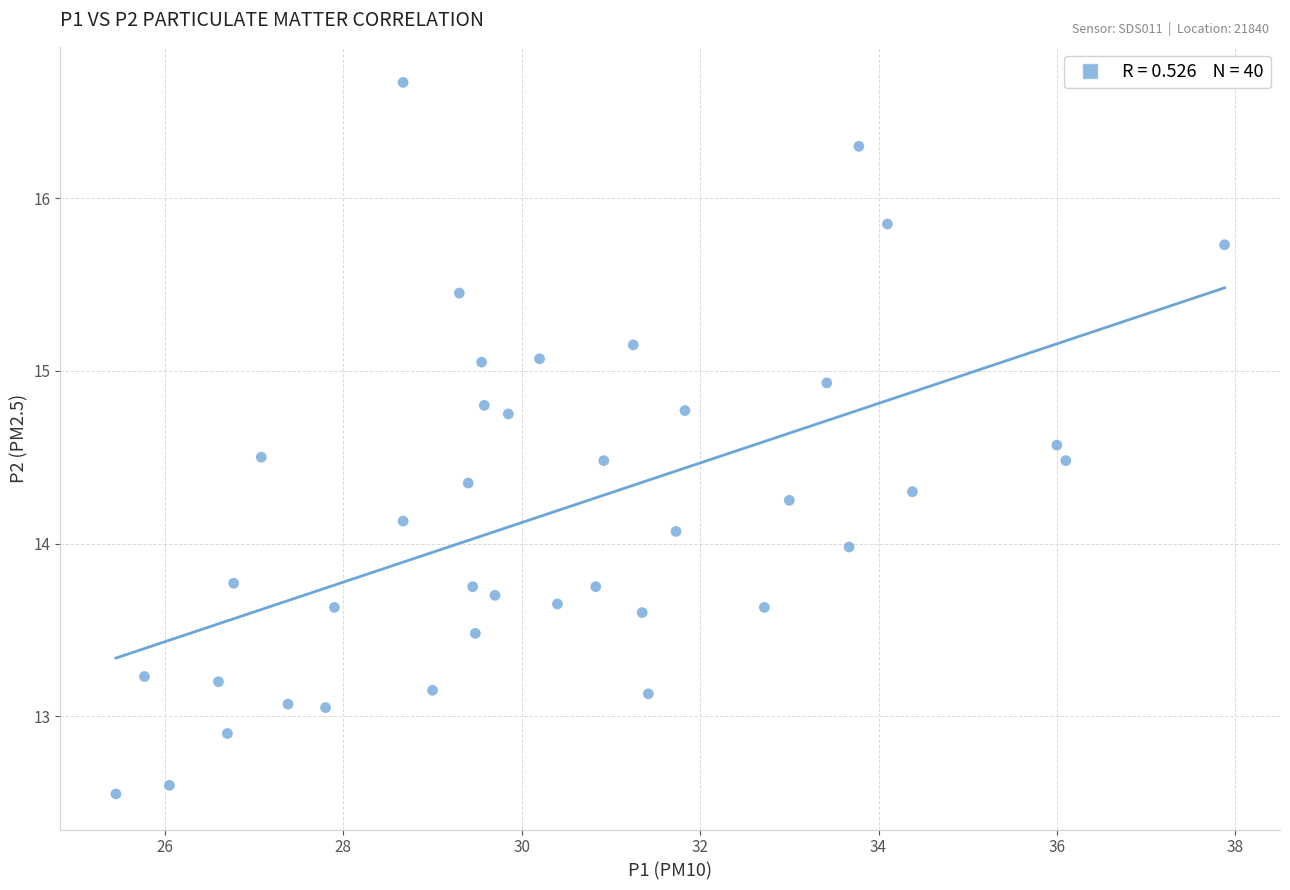

What is the range of Y values (max minus min)?

4.1